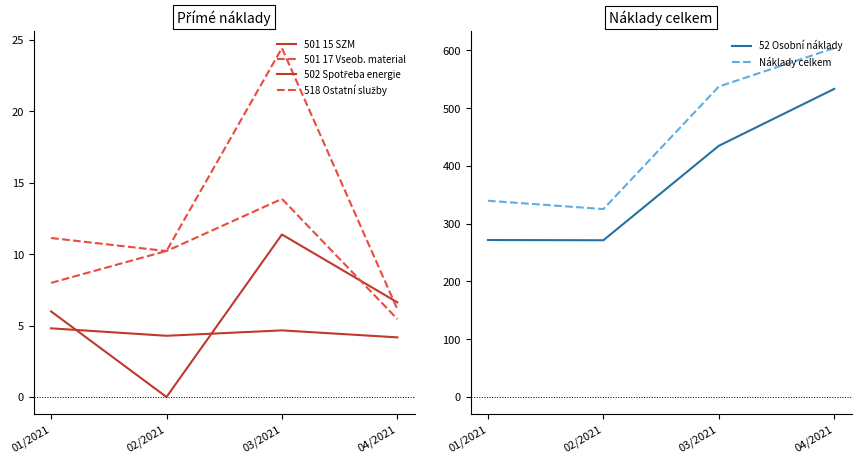

Which has a higher value, 02/2021 or 03/2021?

03/2021